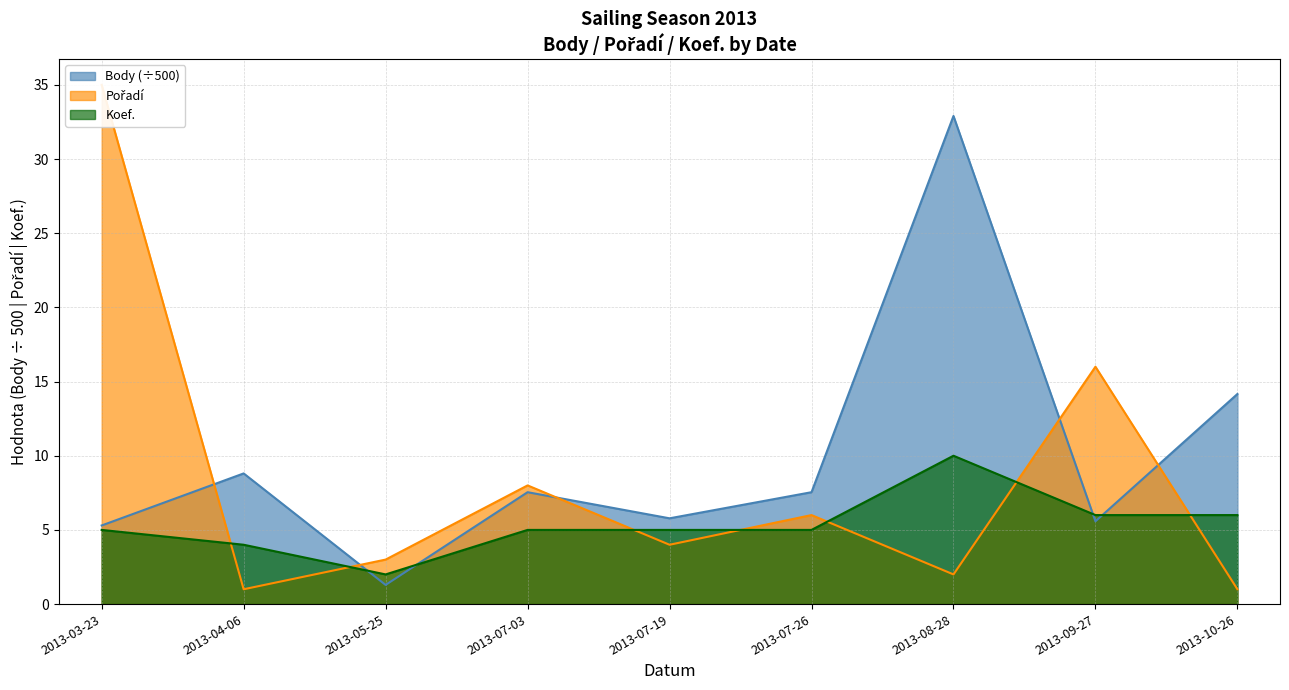

The value of Koef. at 2013-04-06 is 4.0. True or false?

True